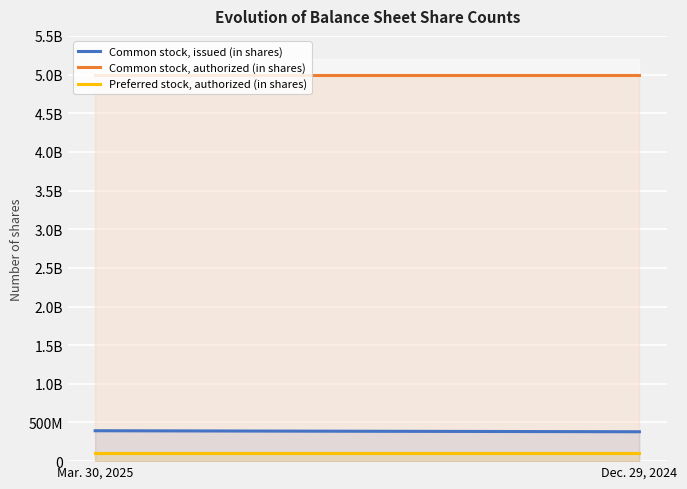

What is the sum of all Common stock, authorized (in shares) values?

10000000000